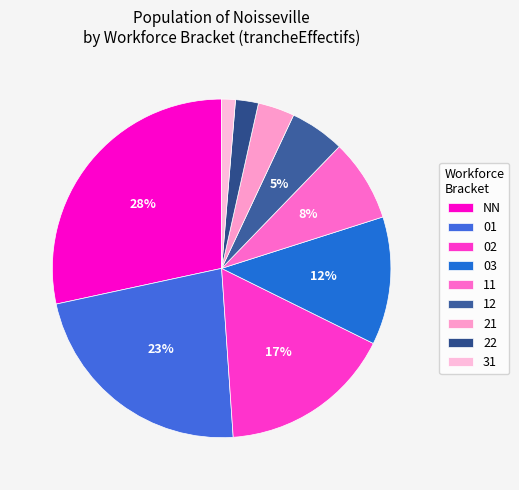

What percentage is the 02 slice, to the nearest percent?

17%